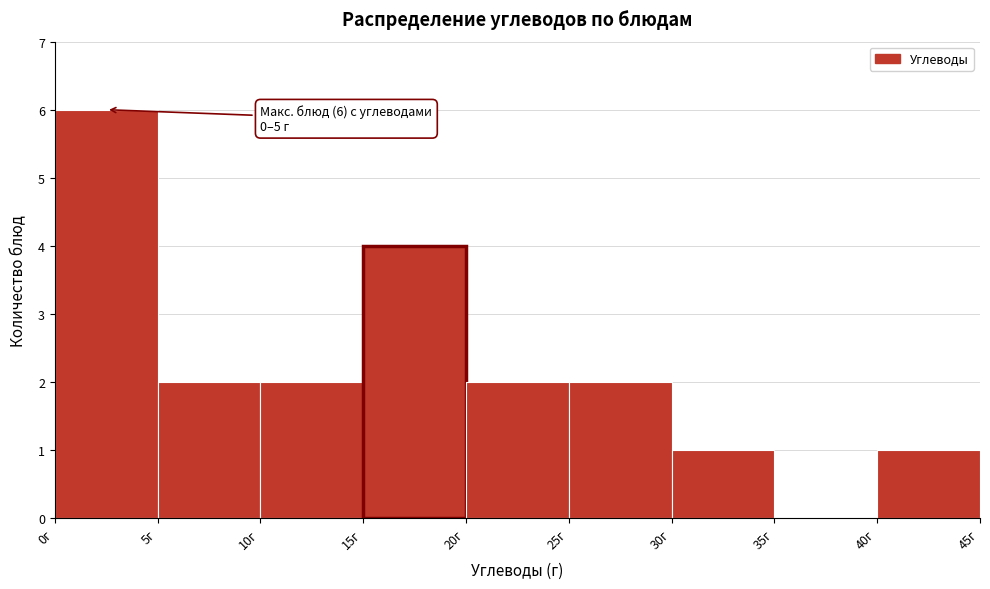

Which range on the x-axis has the tallest bar?

0 to 5